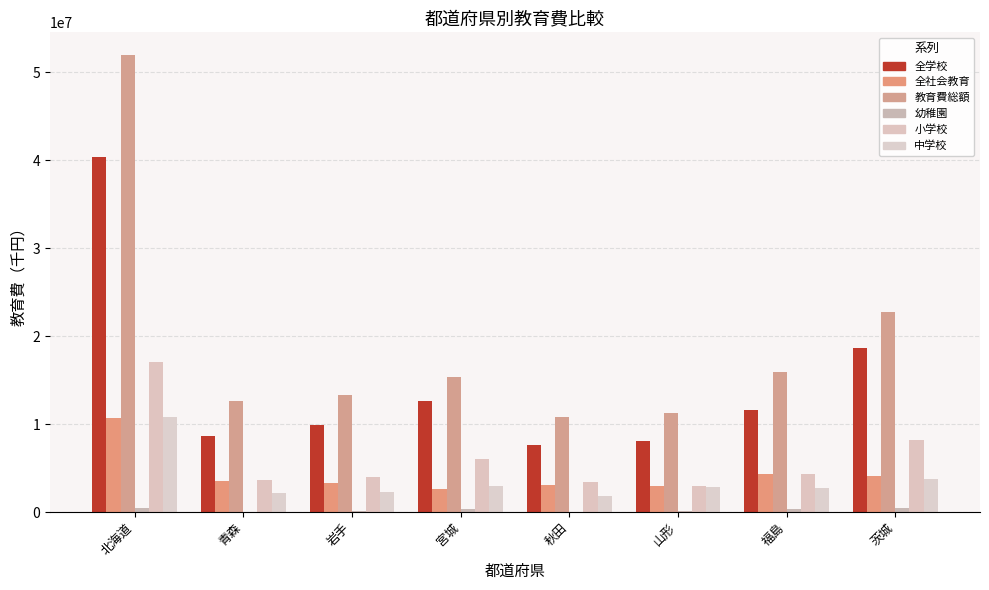

List the labels in order of 中学校 value, largest first.

北海道, 茨城, 宮城, 山形, 福島, 岩手, 青森, 秋田